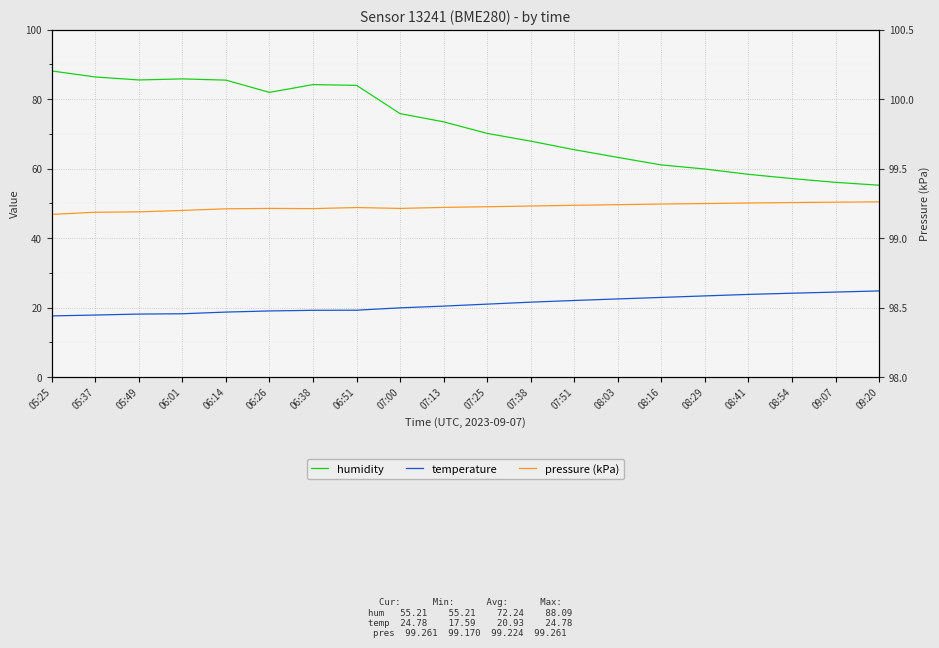

At which label does humidity reach its peak?

05:25